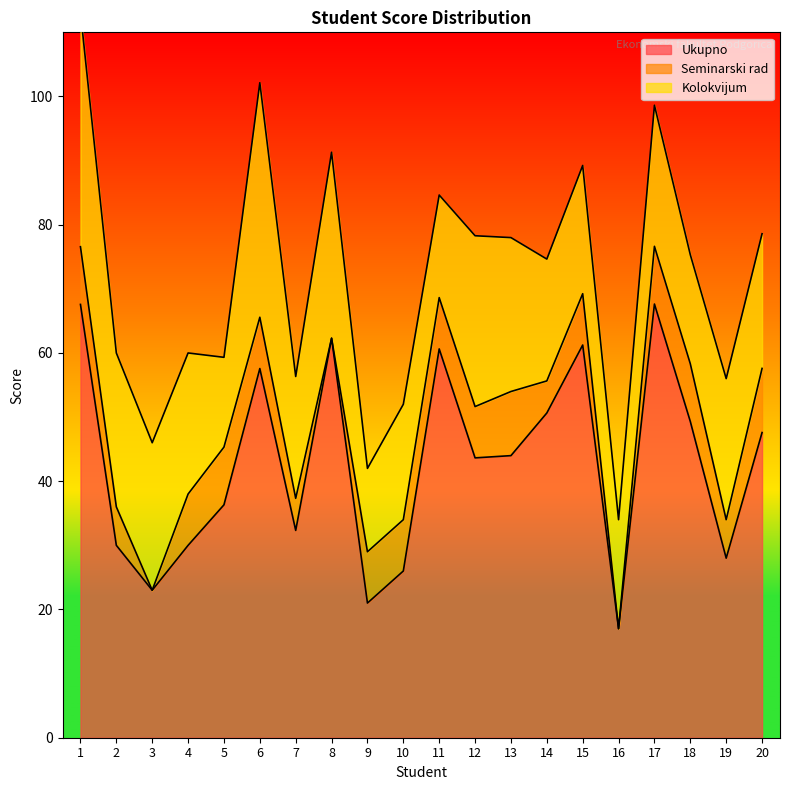

What is the value of the Ukupno point at the 4th from the left?

30.0